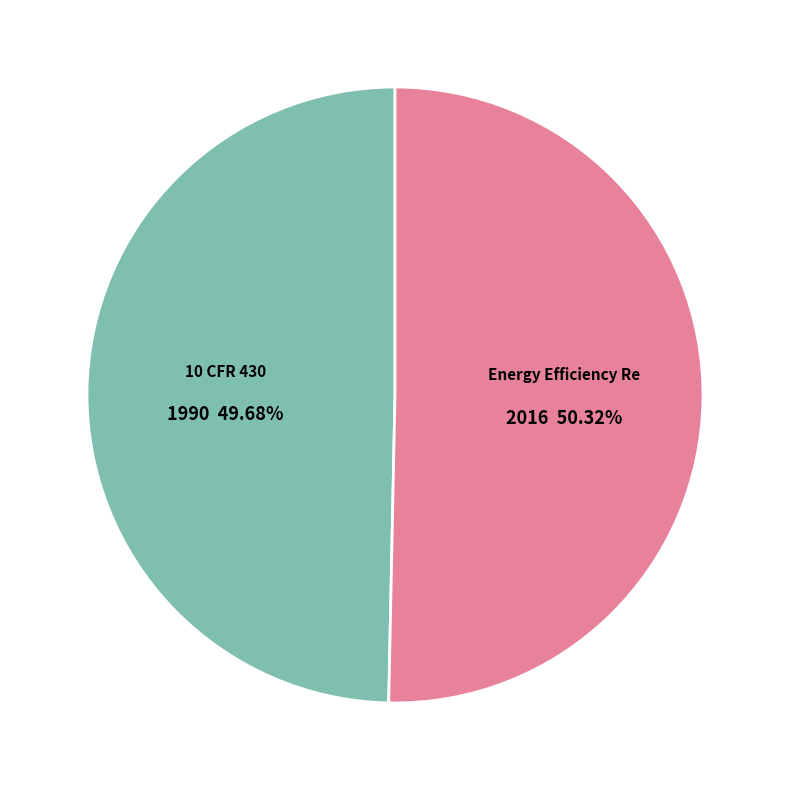

Does any single category account for the majority?

Yes